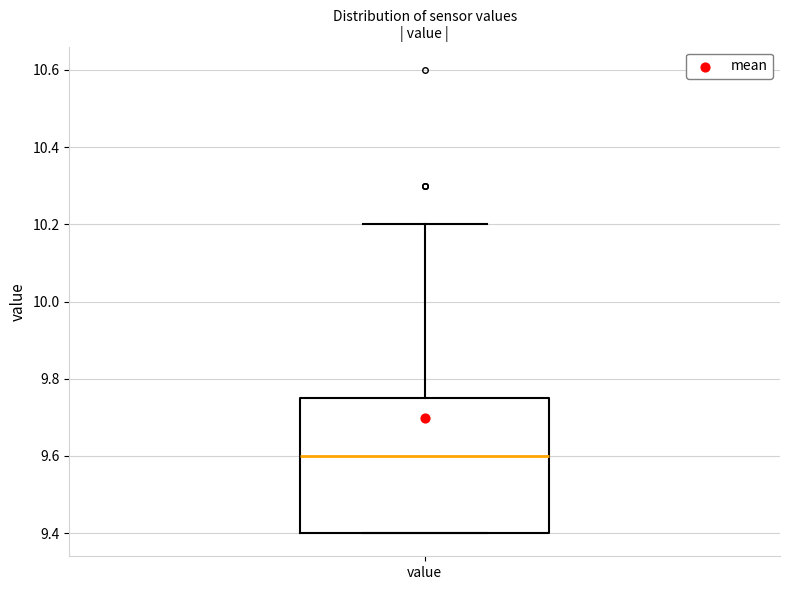

Read this box plot against the y-axis: the position of the median line, the range covered by the box, and the ends of both whiskers. The values are not printed on the chart, so give them approximately, as read against the axis.

median 9.60, box 9.40 to 9.76, whiskers 9.40 to 10.20